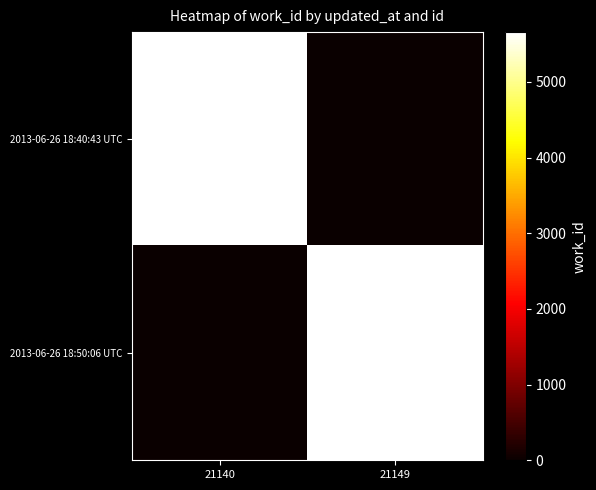

Reading left to right, list all the values displayed in this chart.

2013-06-26 18:40:43 UTC: 21140=5657	21149=0
2013-06-26 18:50:06 UTC: 21140=0	21149=5657